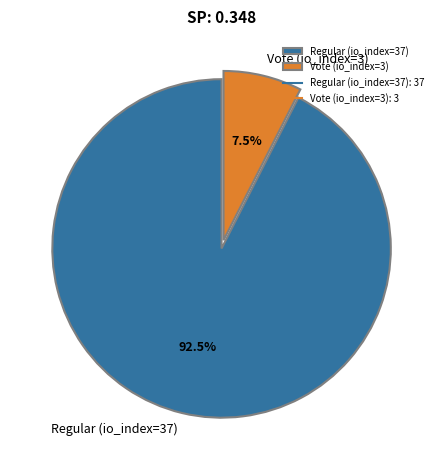

Between Vote (io_index=3) and Regular (io_index=37), which is larger?

Regular (io_index=37)